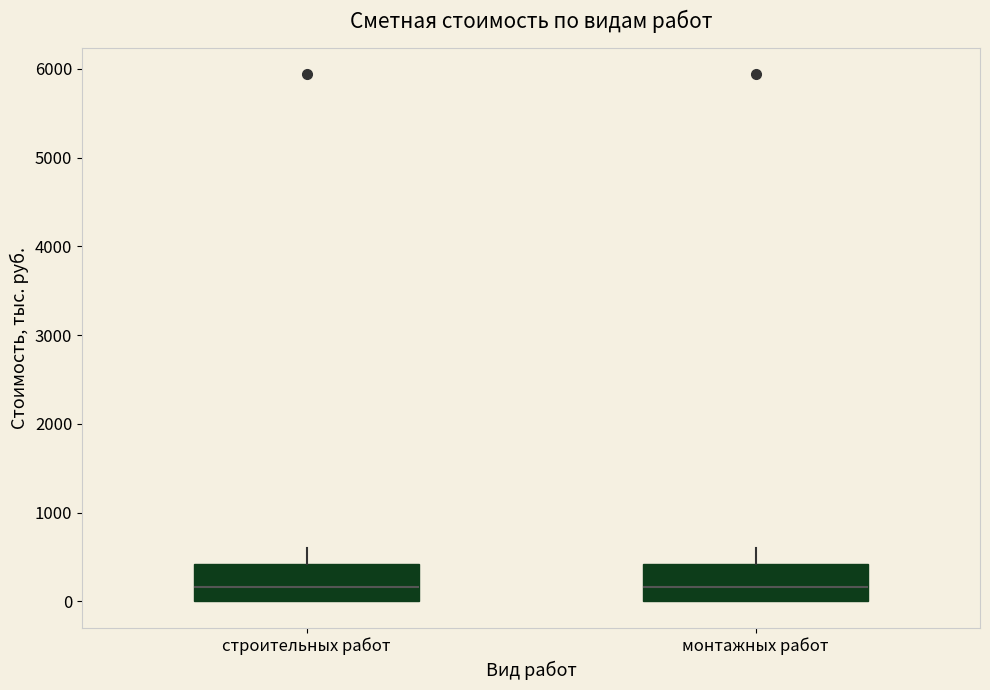

Where is the upper edge of the box for монтажных работ on the y-axis? The values are not printed on the chart, so give them approximately, as read against the axis.

400